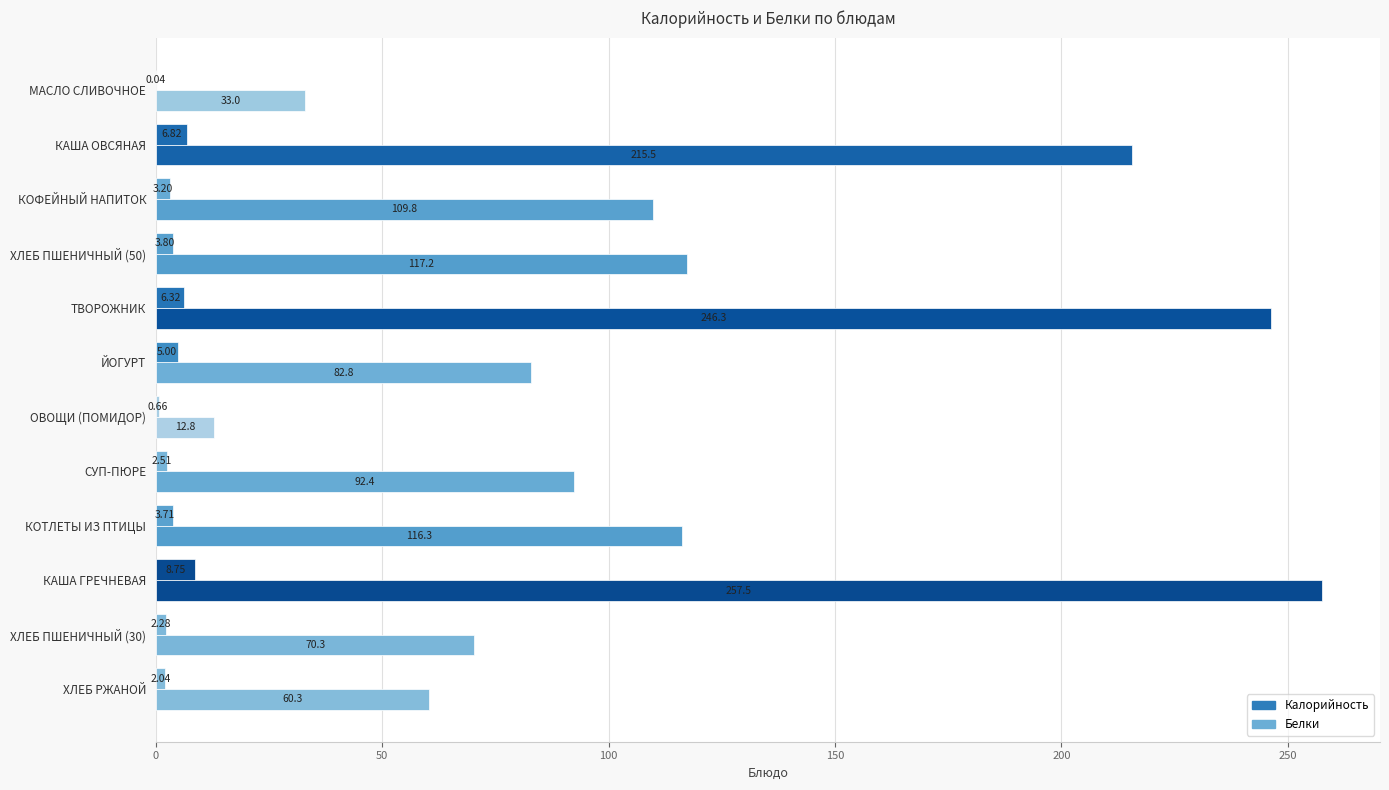

At how many categories does at least one series exceed 237?

2